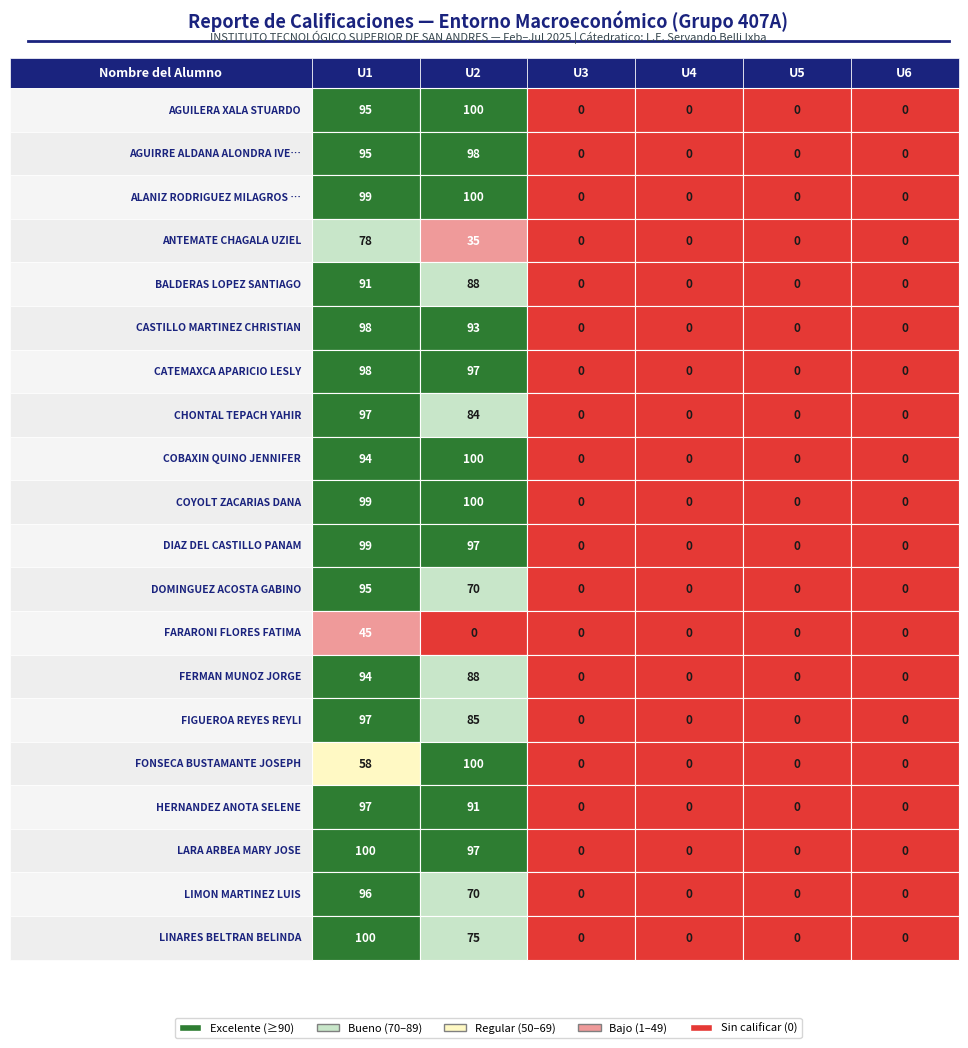

Which category has the lowest value across all series?

U3